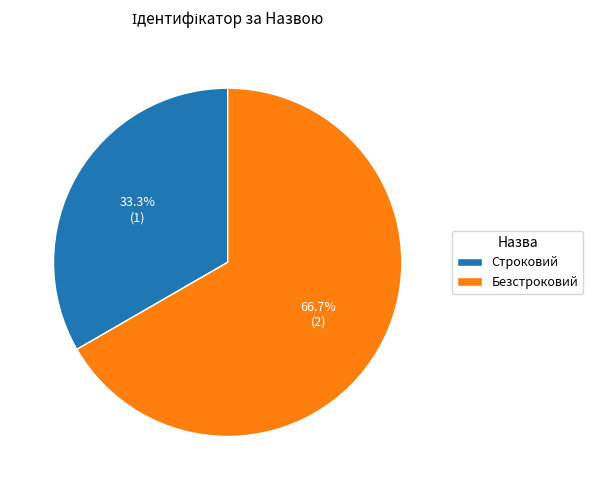

What is the largest slice in the pie chart?

Безстроковий